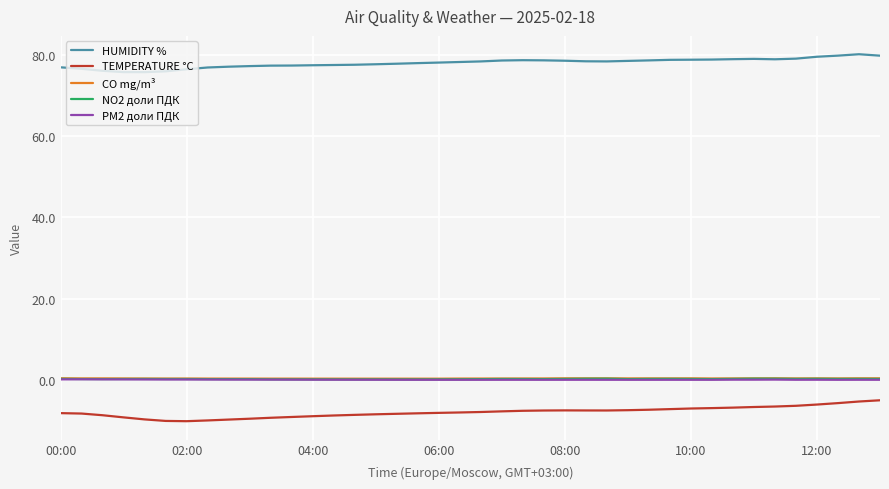

True or false: NO2 доли ПДК and HUMIDITY % intersect in this chart.

False